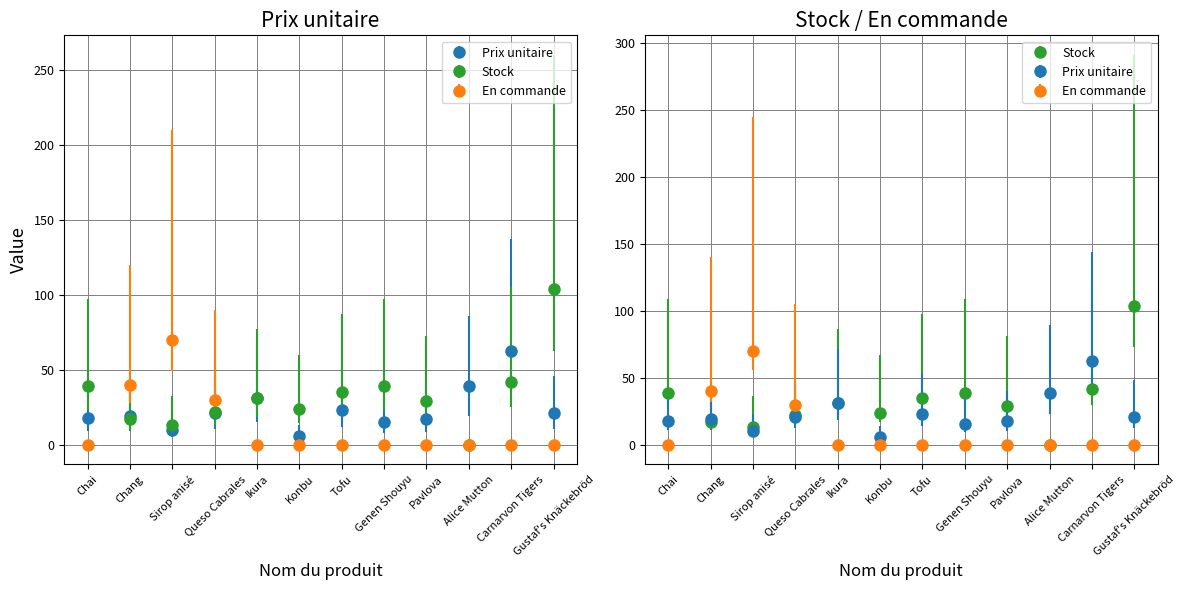

How many bars are there in total?

36